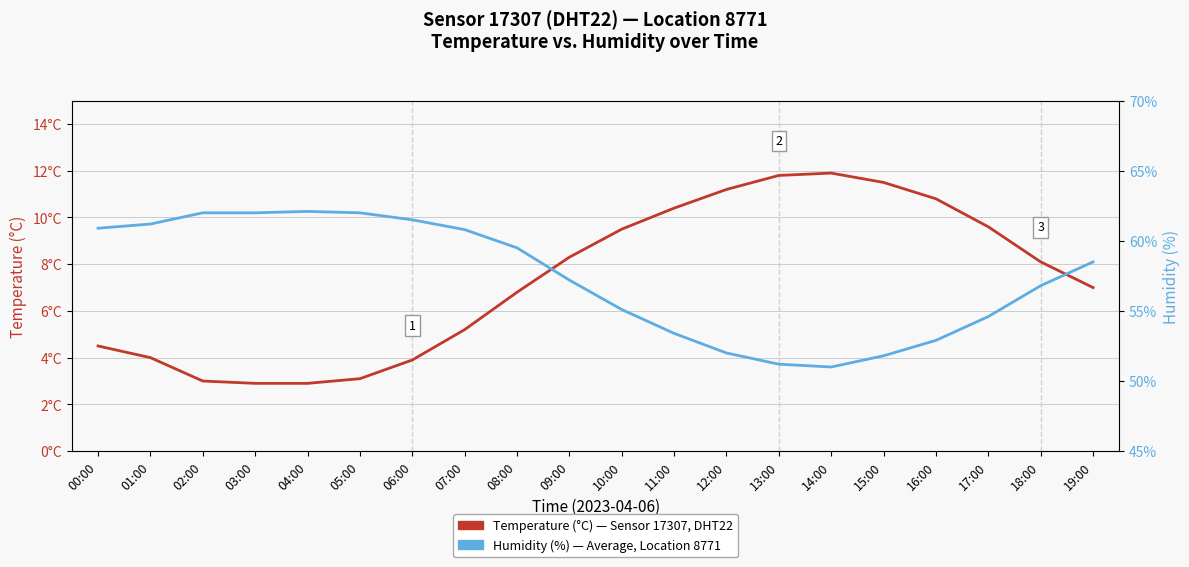

At which category is the sum across all series the highest?

08:00